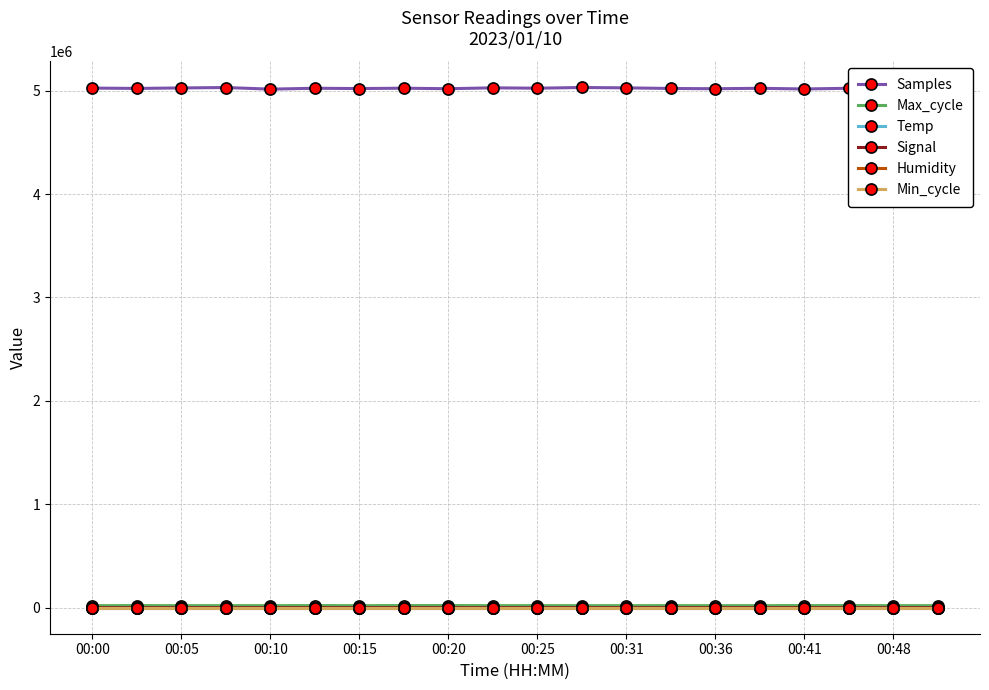

At which category is the sum across all series the highest?

11